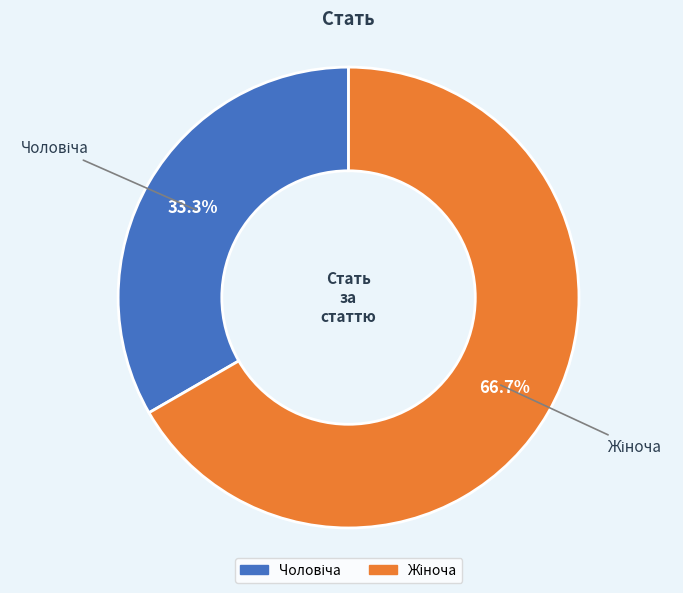

Is there a majority slice in this chart?

Yes